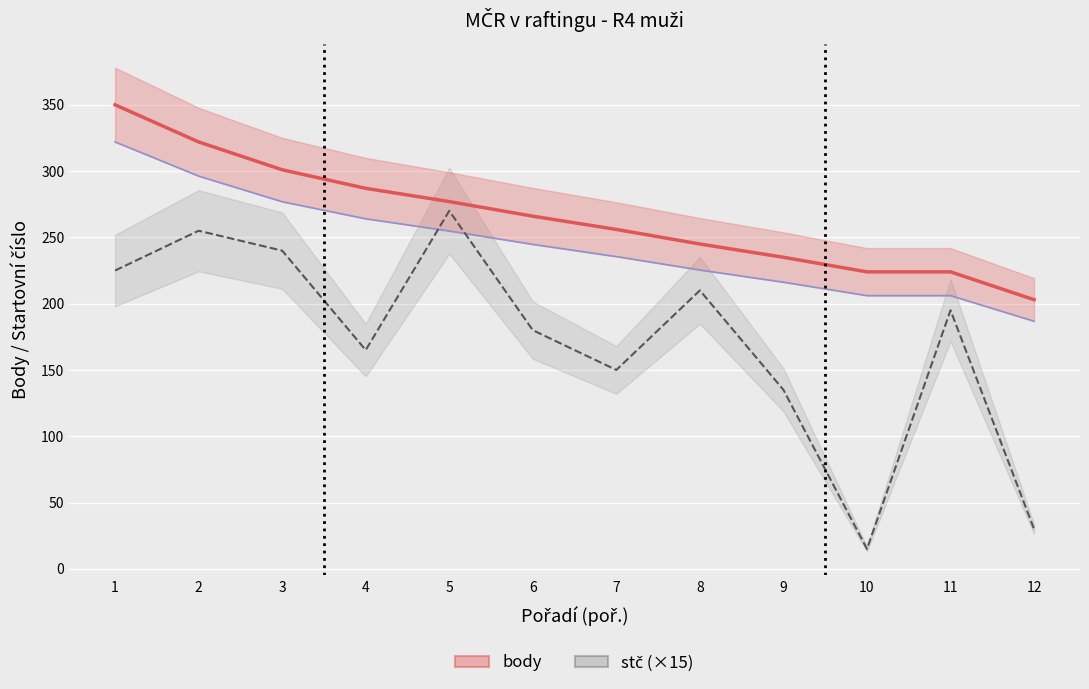

True or false: stč ×15 and body (ČP) intersect in this chart.

False